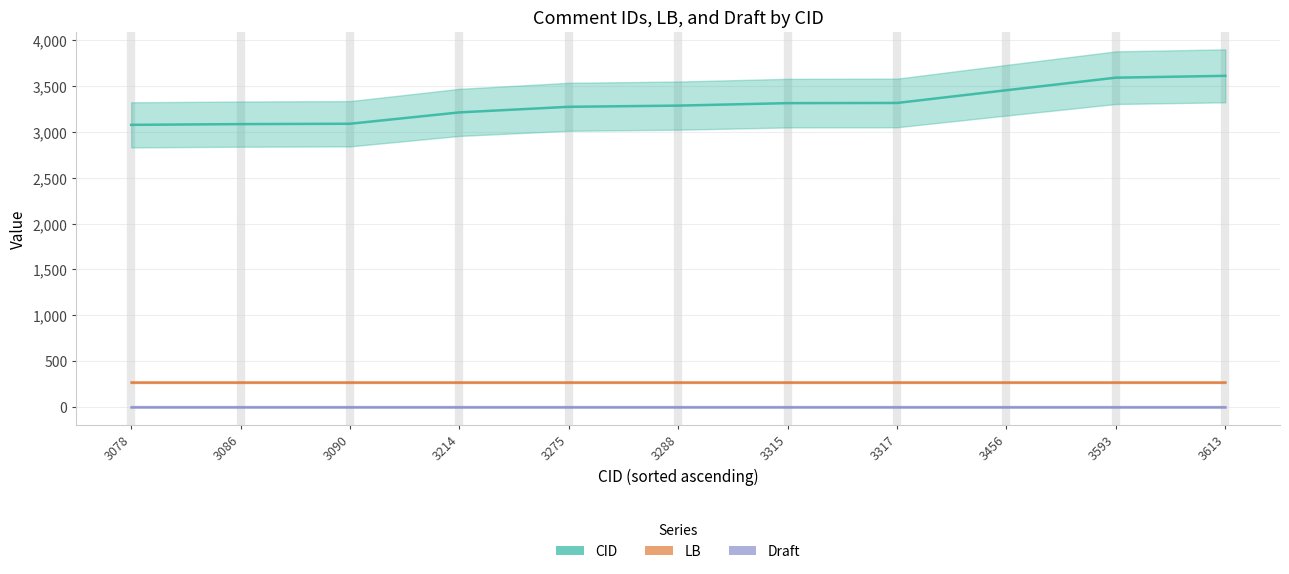

What are all the series names shown in the legend?

CID, LB, Draft